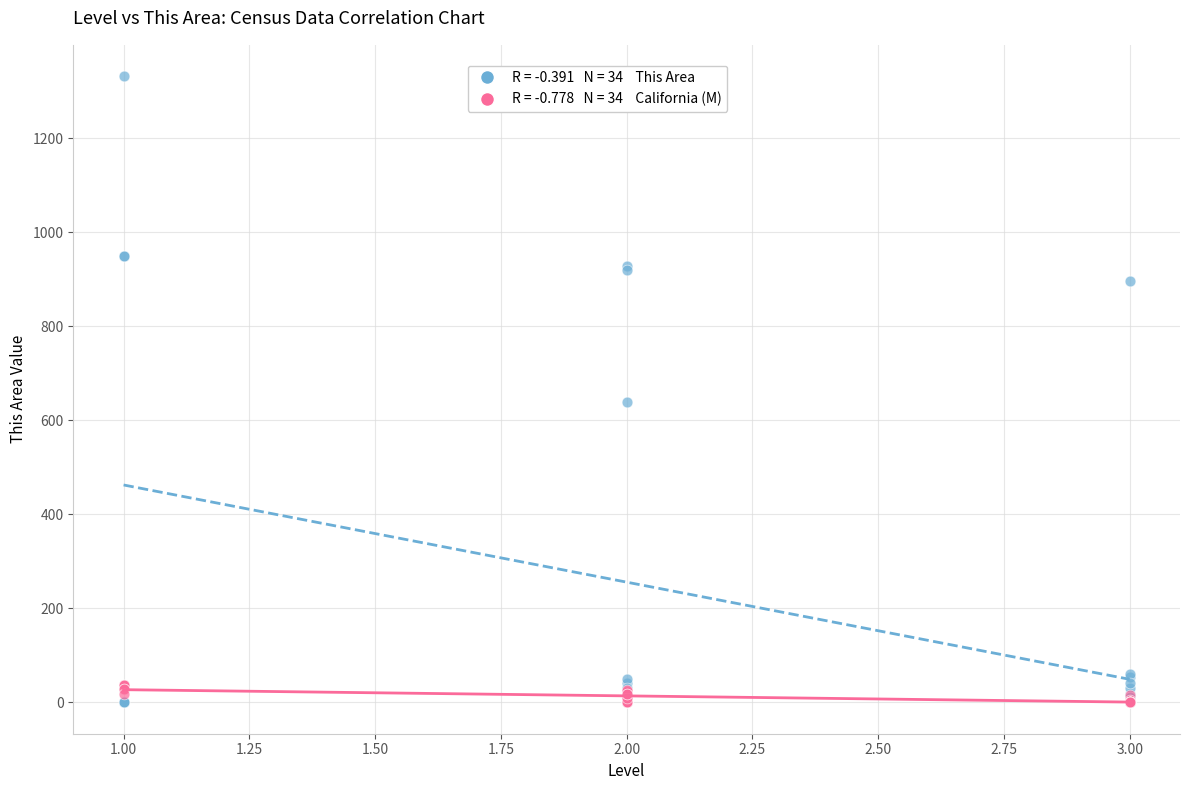

Across all series, what Y value is closest to 666?

639.0